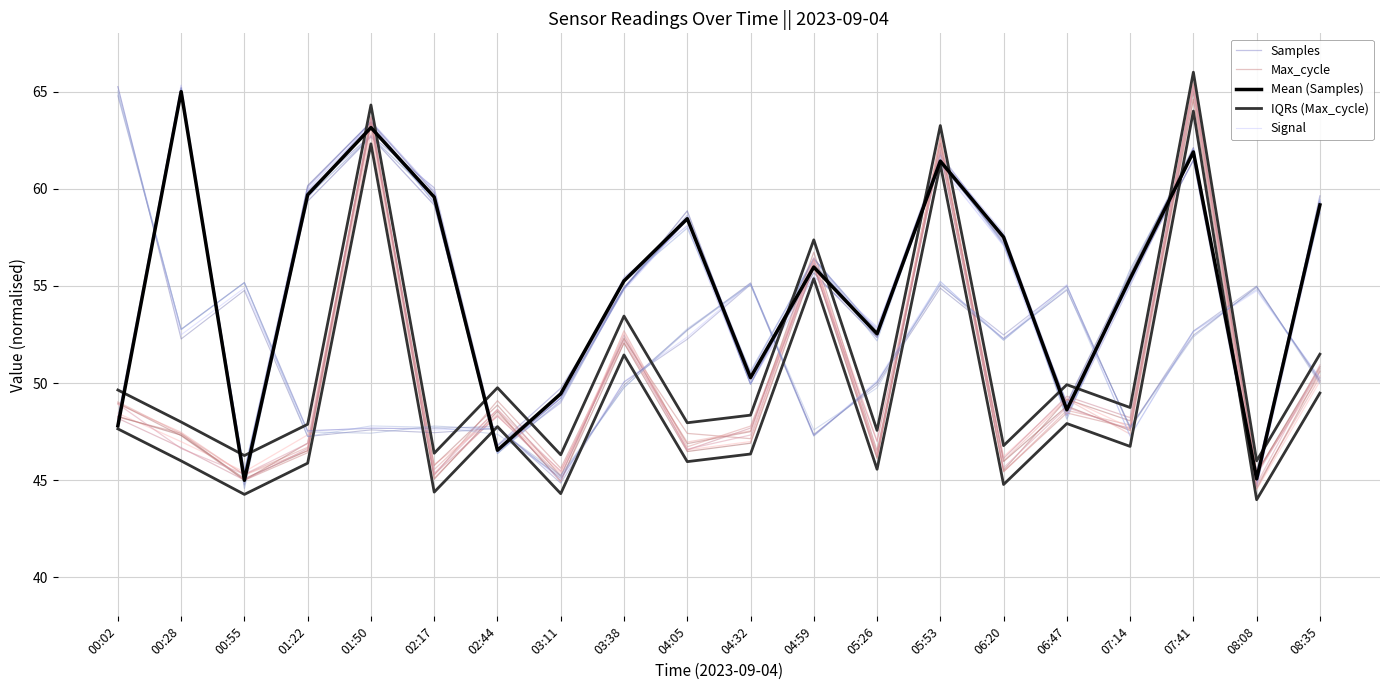

At which category does Samples reach its first local valley?

00:55